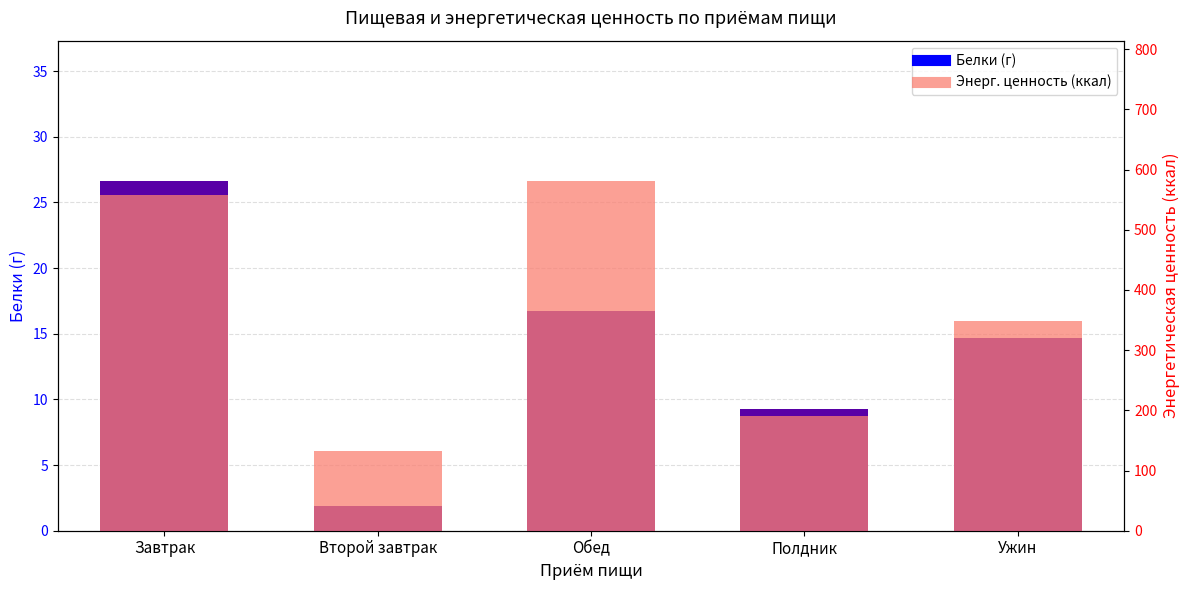

What is the difference between the maximum and minimum values in the Белки (Б) series?

24.8